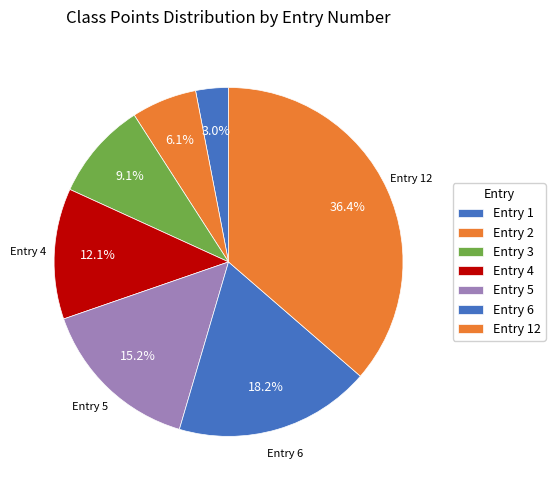

Is there a majority slice in this chart?

No